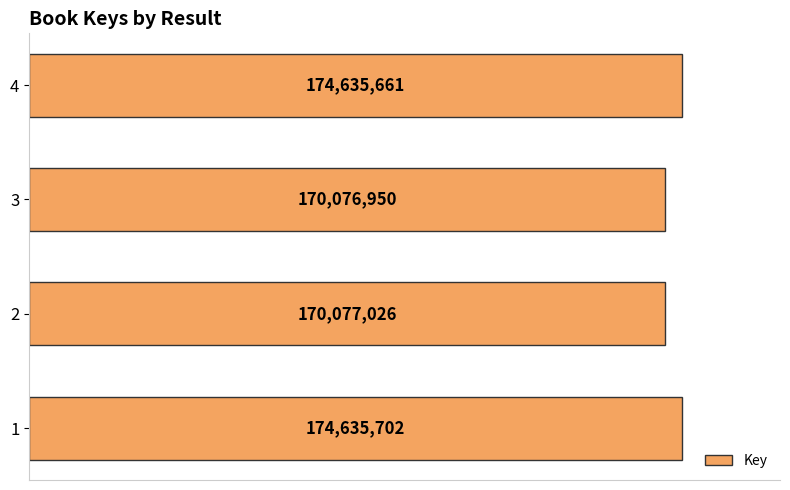

What is the sum of all values?

689425339